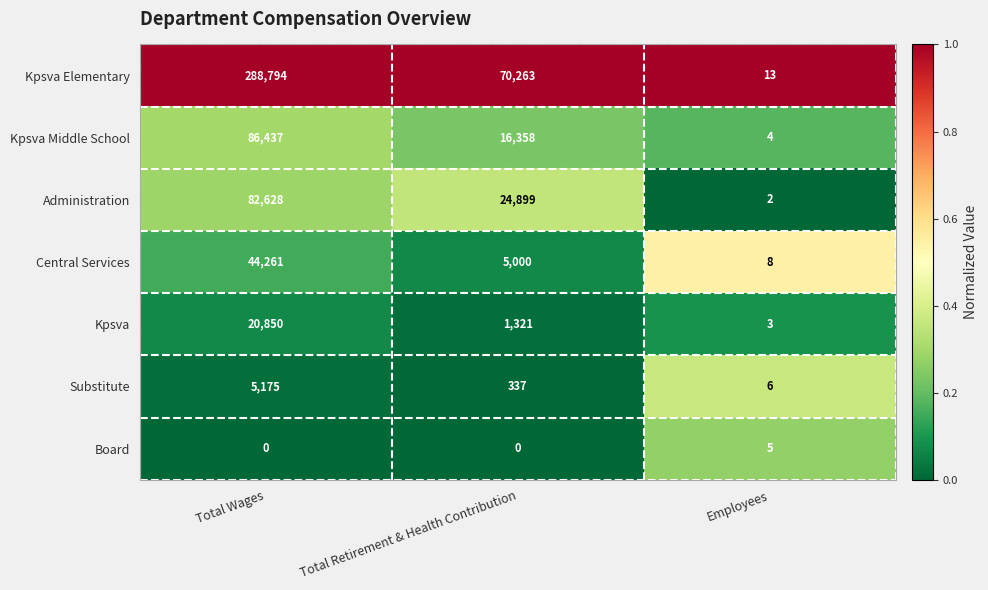

Which series has the widest spread of values?

Kpsva Elementary